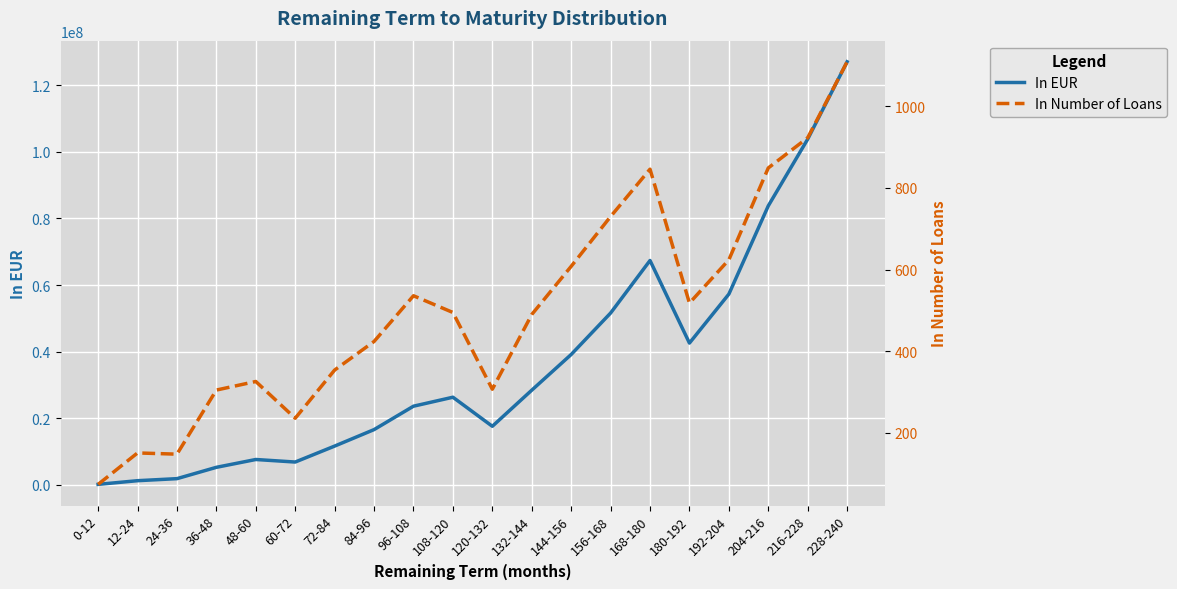

What is the maximum value shown in the chart?

127052397.8